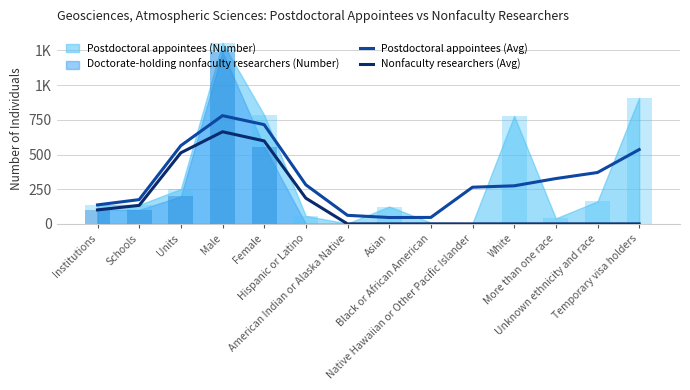

Is it true that Nonfaculty researchers (Avg) equals 234.5 at American Indian or Alaska Native?

False